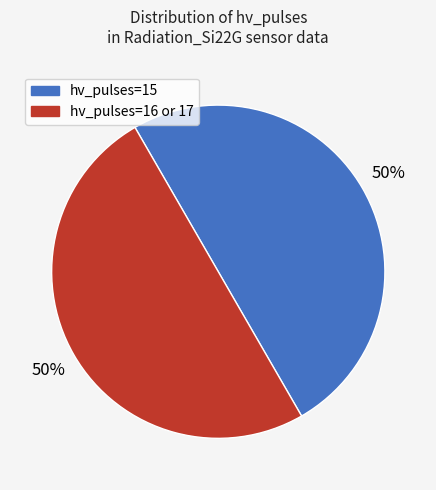

Count the number of slices in the pie.

2